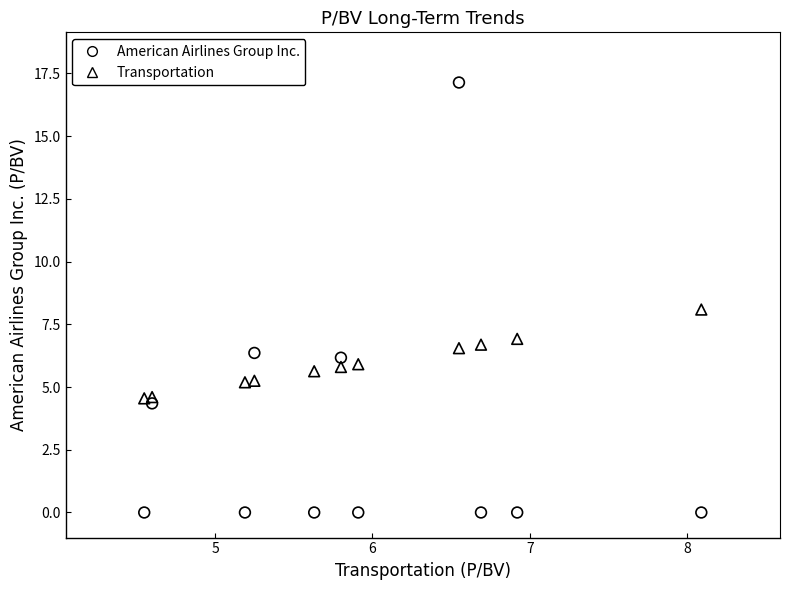

Across all data points, what is the range of X values (max minus min)?

3.5